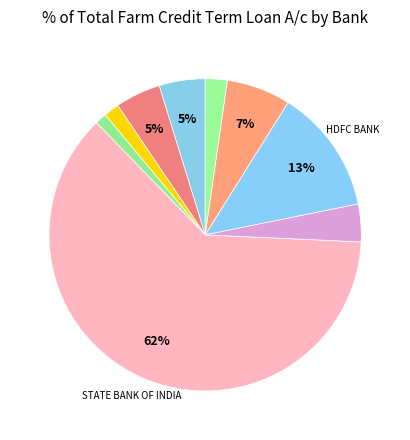

How many segments does this pie chart have?

9